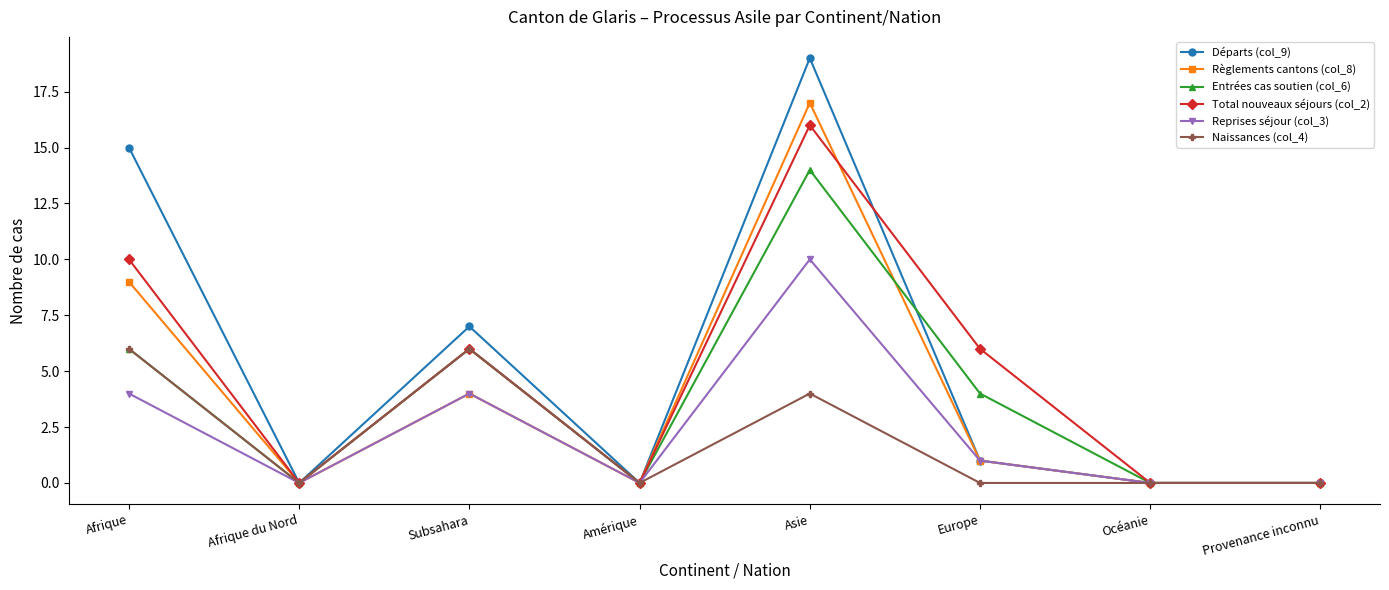

What is the maximum value shown in the chart?

19